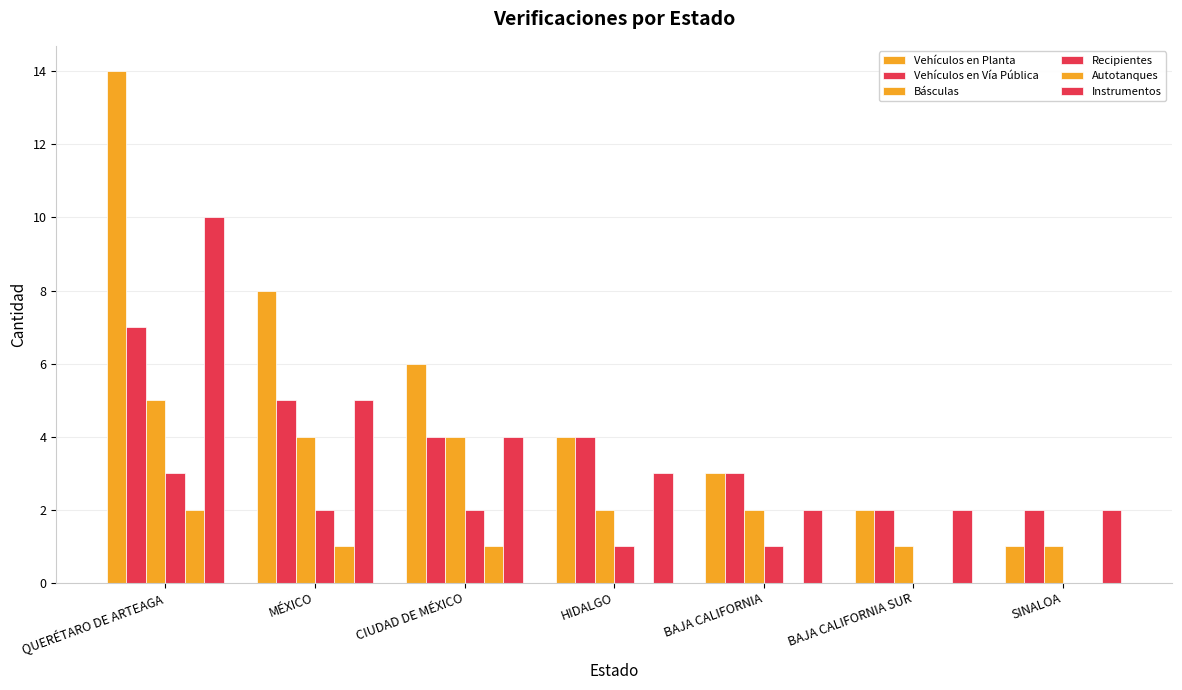

Is it true that Vehículos en Planta equals 3 at BAJA CALIFORNIA?

True